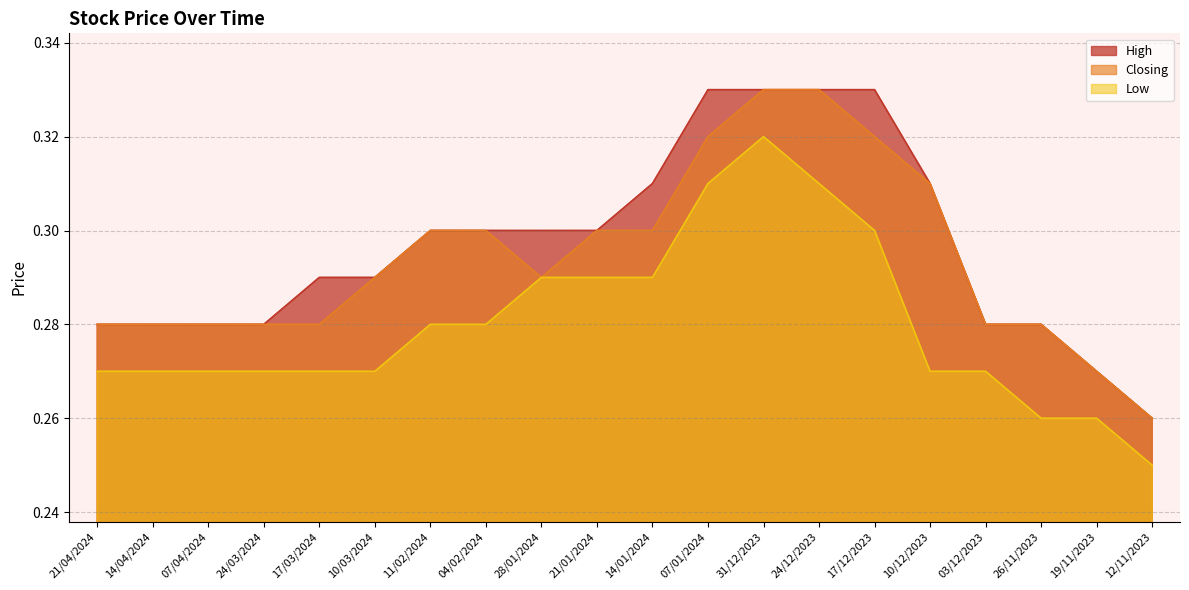

Where is Low nearest to the value 0?

12/11/2023